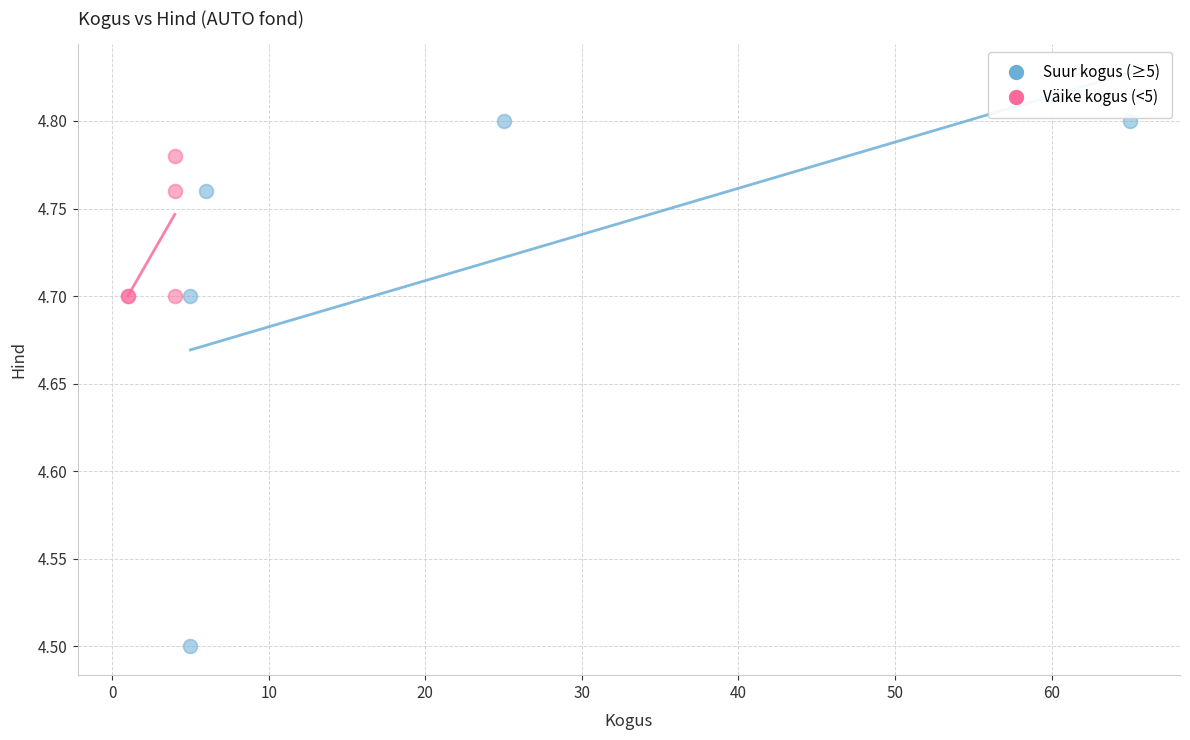

Which series contains the lowest Y value?

Suur kogus (≥5)